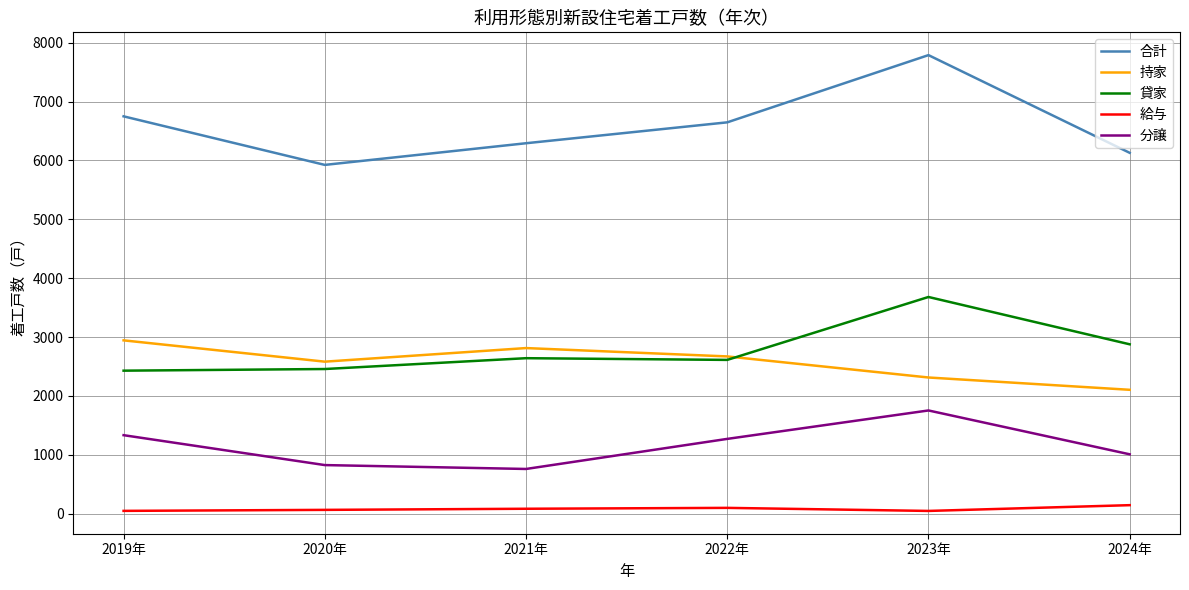

Rank the categories by 持家 value from lowest to highest.

2024年, 2023年, 2020年, 2022年, 2021年, 2019年